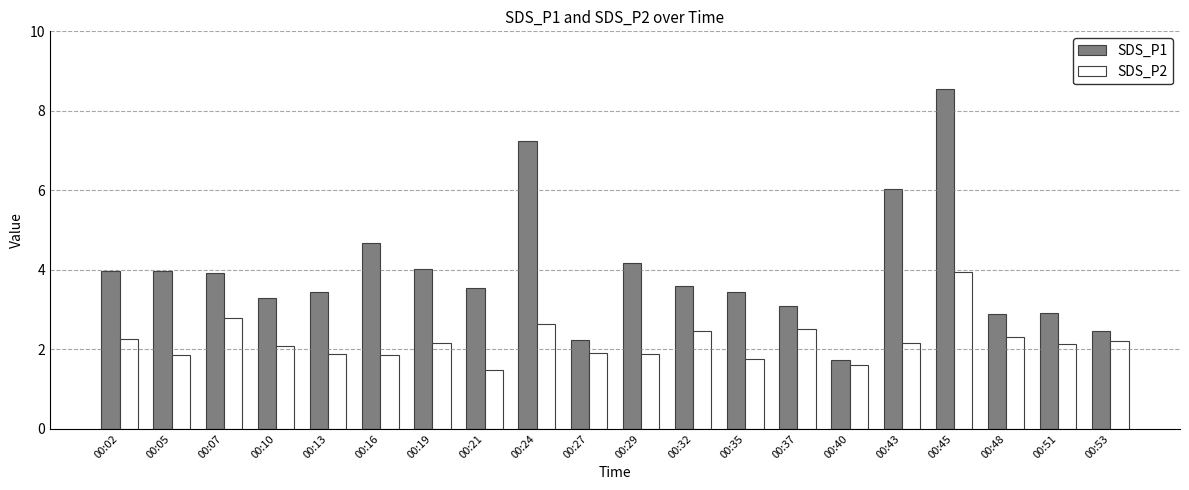

What is the difference between the highest and lowest values at 00:02?

1.7